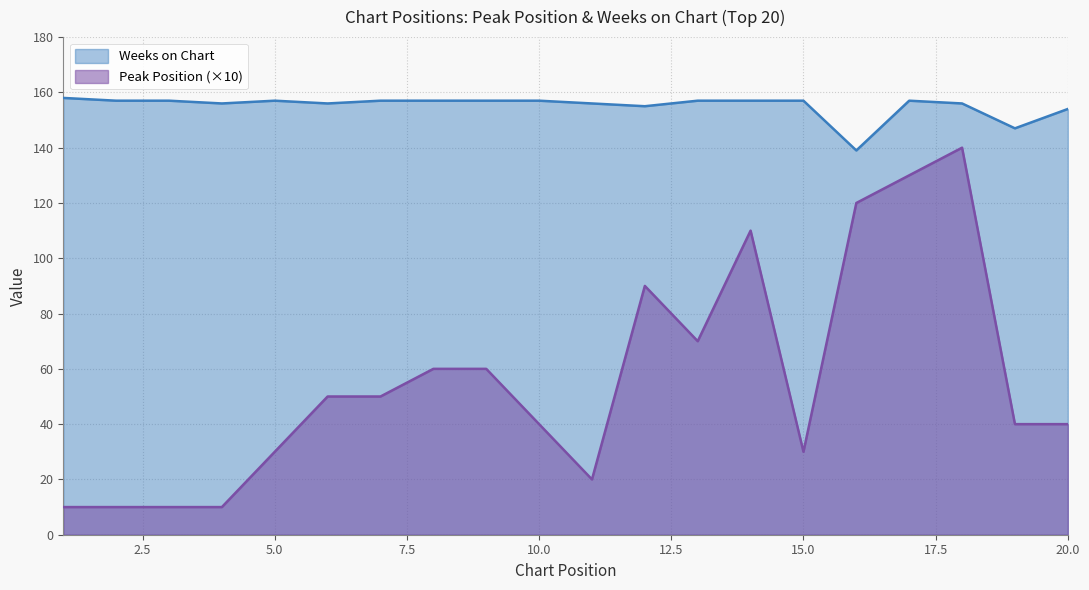

What is the spread (max minus min) of values at 8?

97